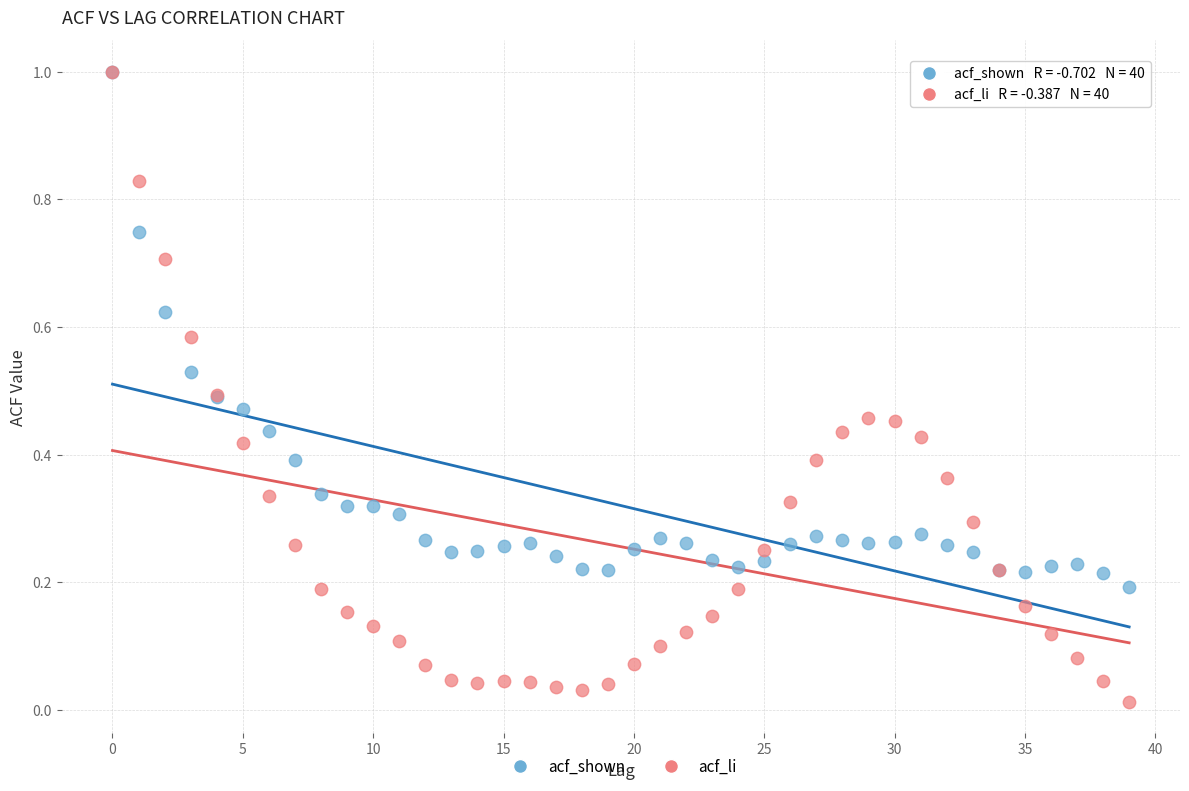

What are all the series names shown in the legend?

acf_shown, acf_li